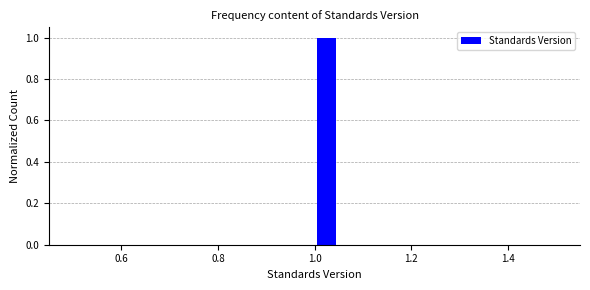

Around what value on the x-axis is the tallest bar? Give the approximate position of its centre, as read against the axis.

1.02